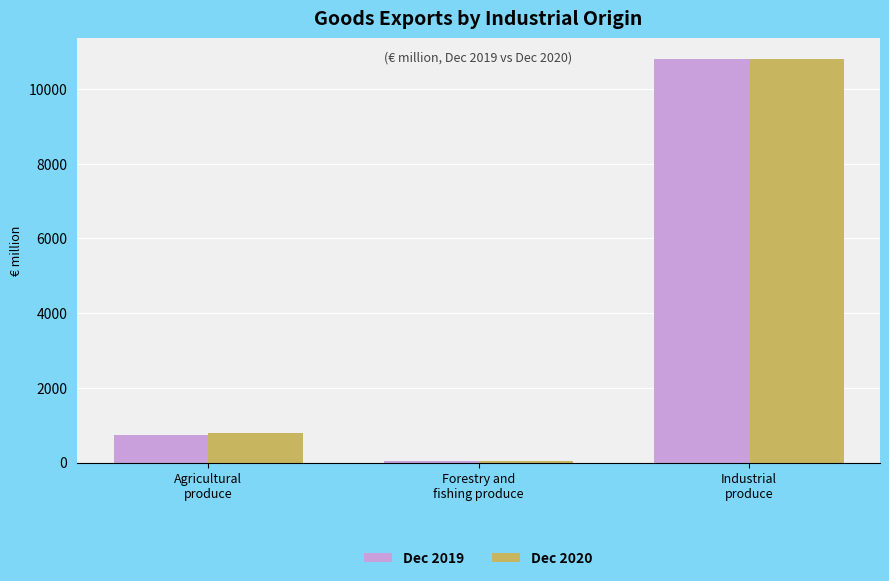

What is the average value of the Dec 2019 series?

3863.7